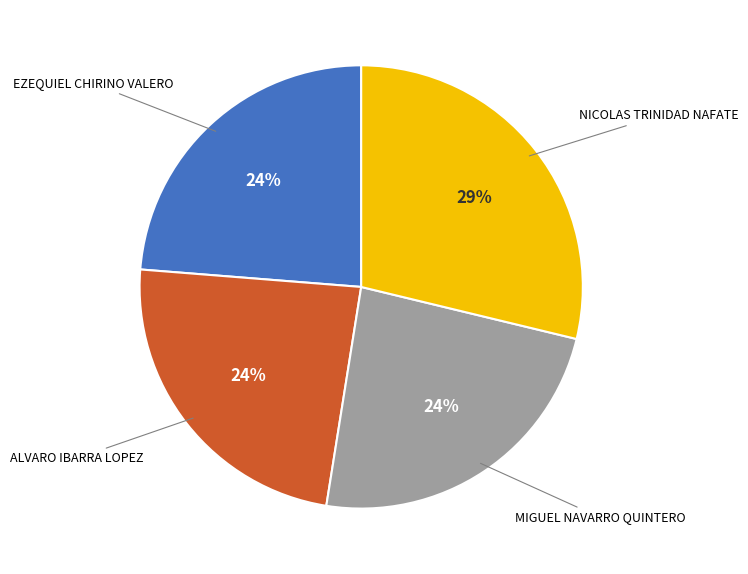

Is there a majority slice in this chart?

No